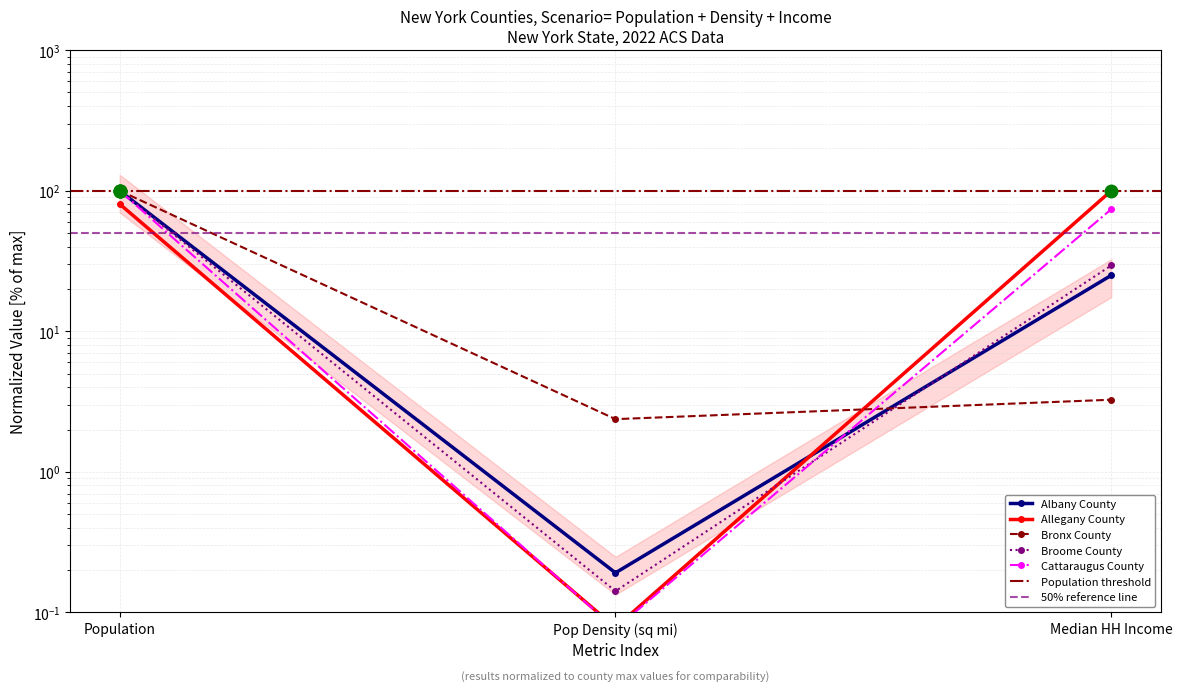

True or false: Broome County has a value of 0.1 at Pop Density (sq mi).

True